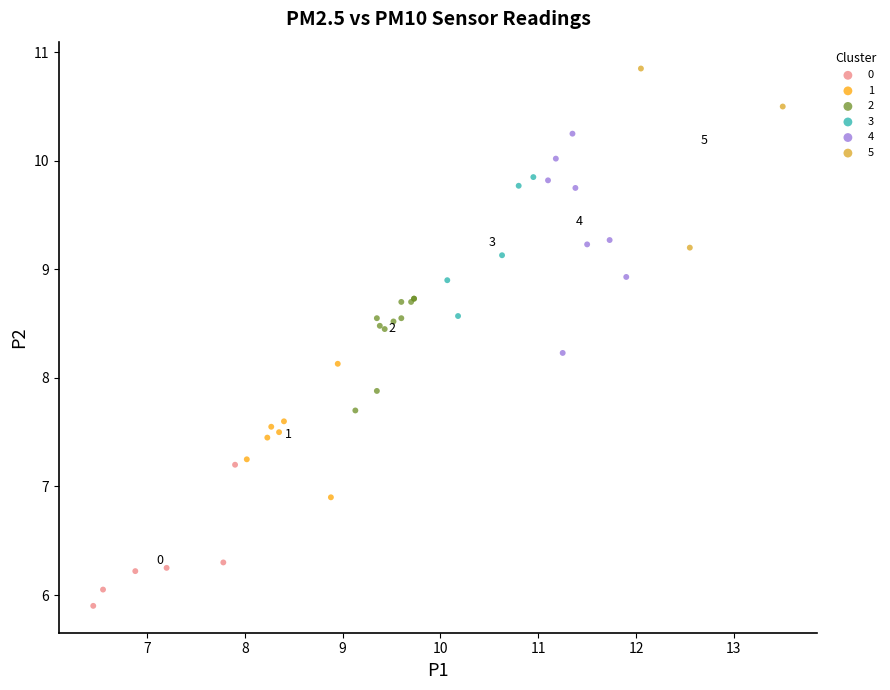

What are all the series names shown in the legend?

0, 1, 2, 3, 4, 5